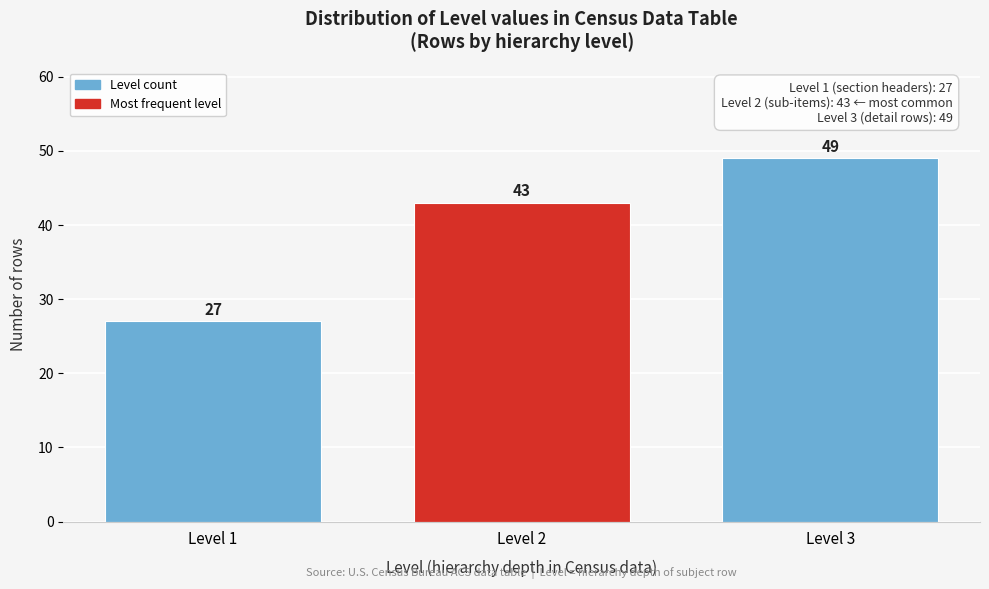

Reading left to right, list all the values displayed in this chart.

27	43	49